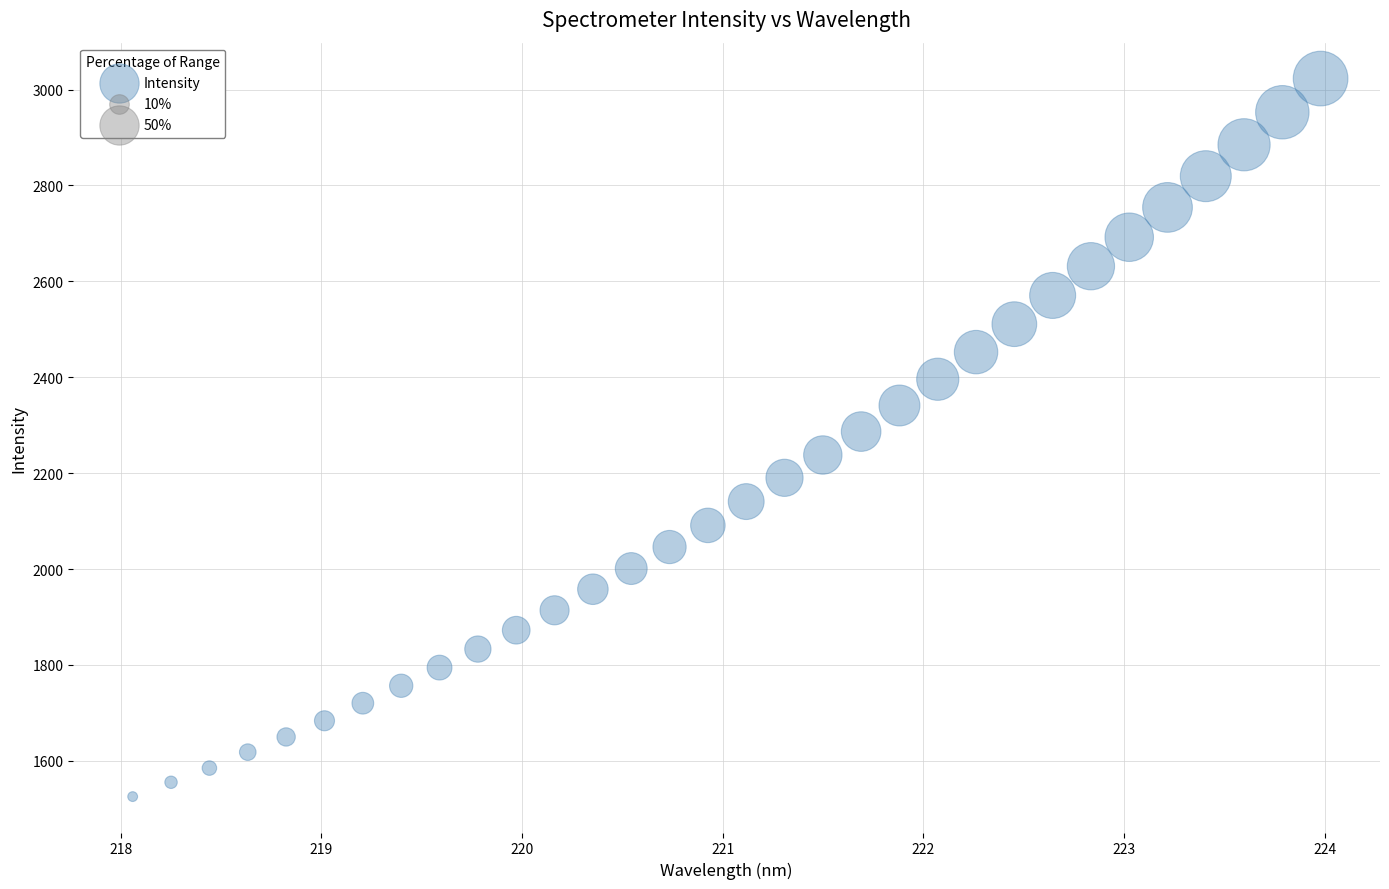

What is the range of X values (max minus min)?

5.9